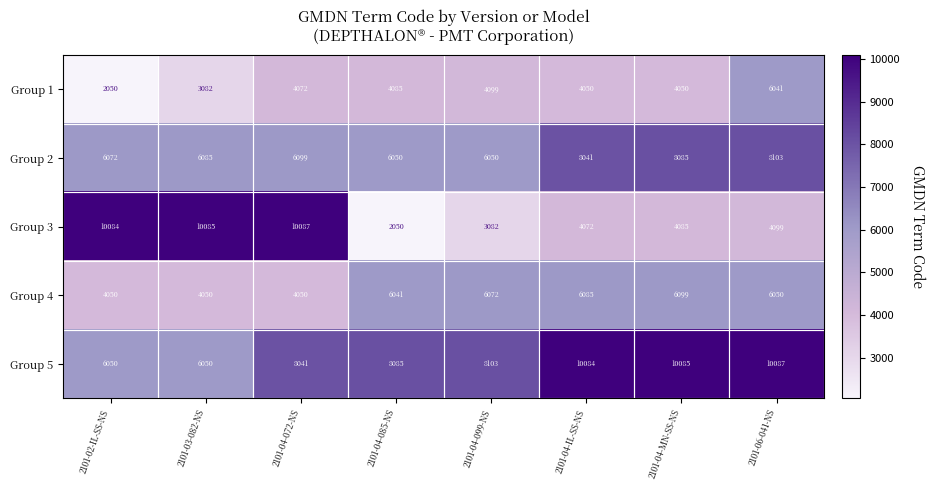

At which label is Group 2 closest to 7076?

2101-04-IL-SS-NS